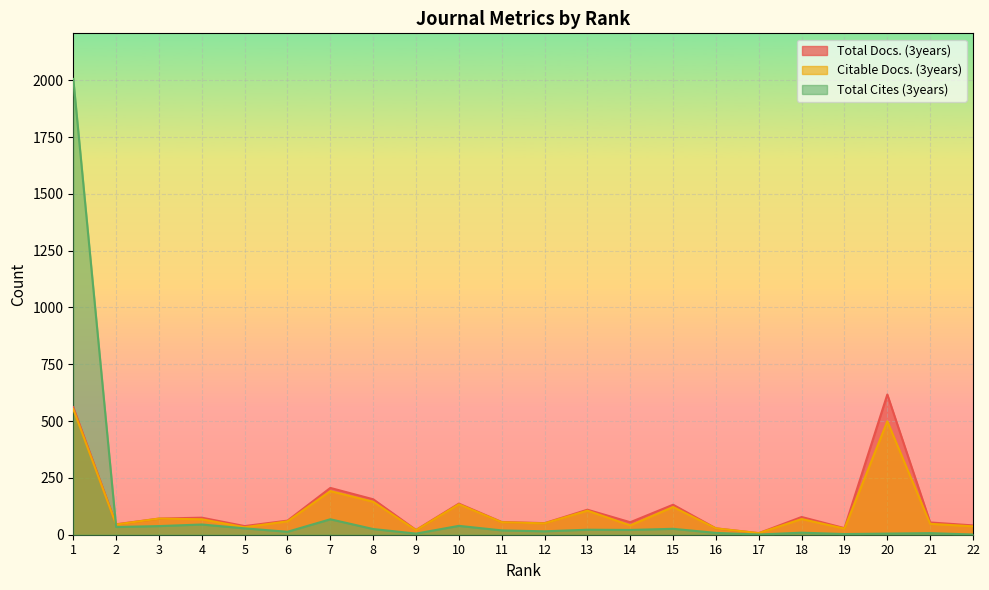

What is the value of the Total Docs. (3years) point at the 5th from the left?

38